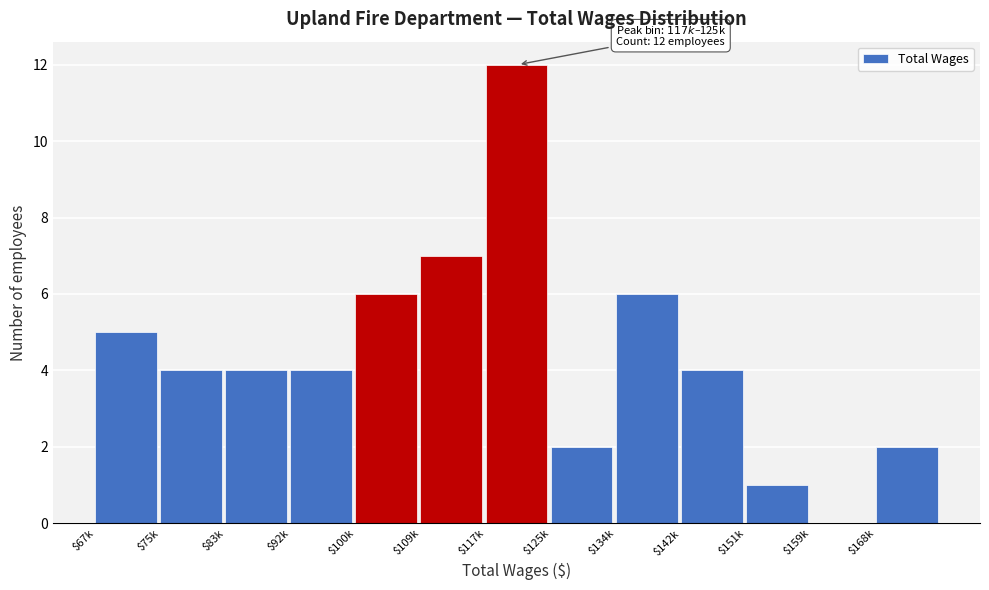

At which category does the chart reach its peak across all series?

$117k